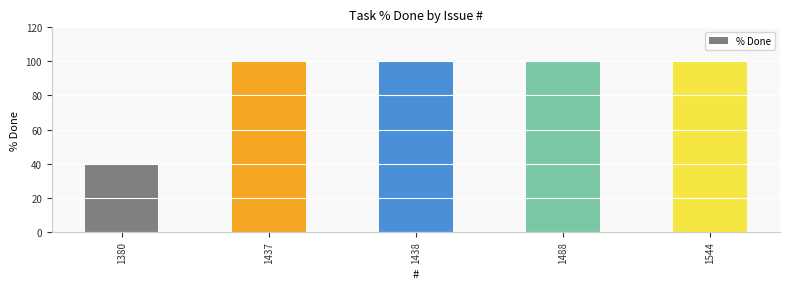

Reading left to right, transcribe all the data shown in this chart.

1380=40	1437=100	1438=100	1488=100	1544=100